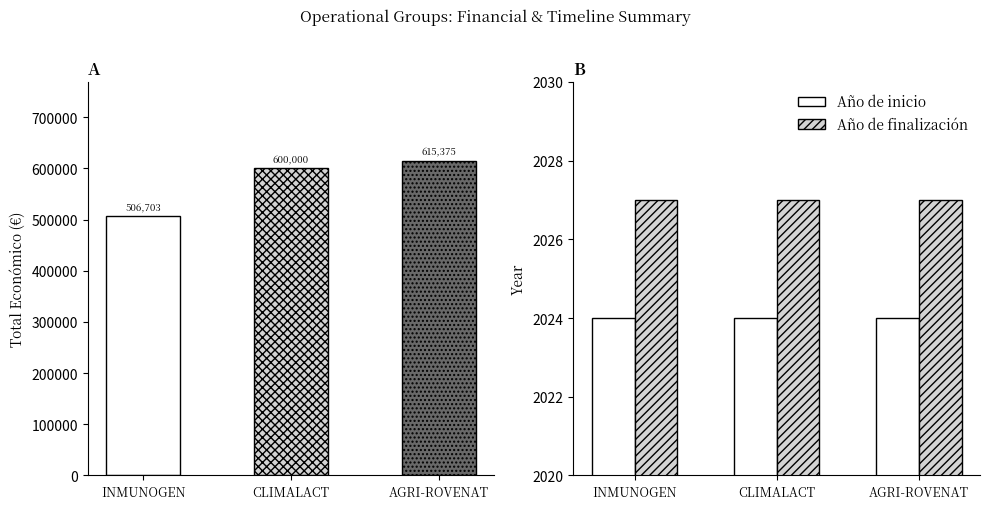

True or false: Año de finalización has a value of 1324 at INMUNOGEN.

False